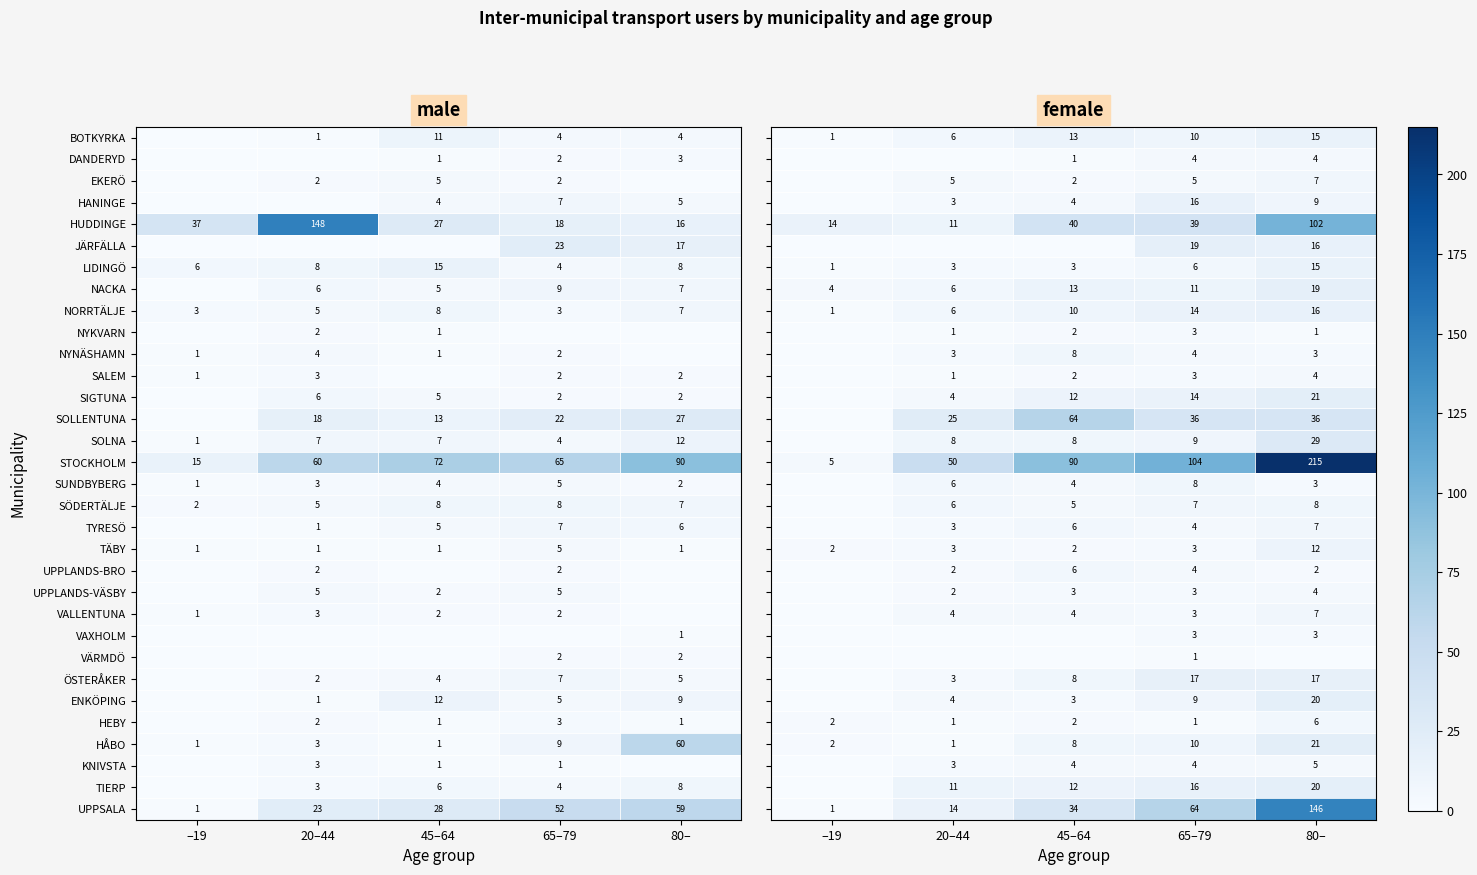

True or false: SIGTUNA has a value of 5 at 45–64.

True